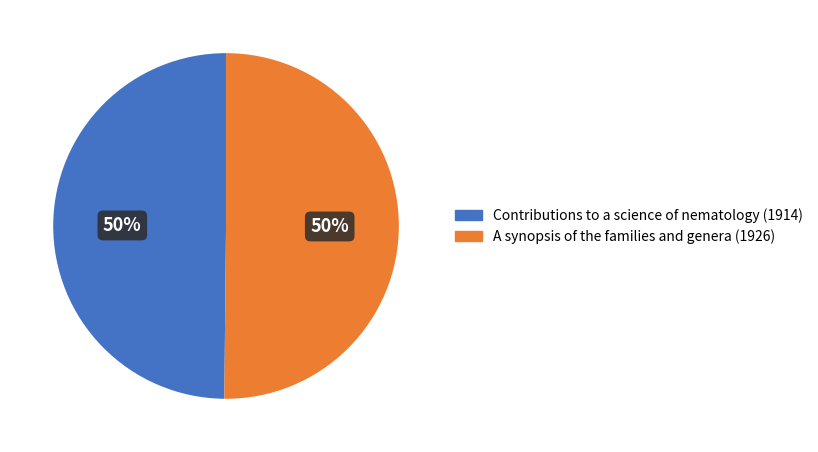

To the nearest percent, what is the combined percentage of A synopsis of the families and genera (1926) and Contributions to a science of nematology (1914)?

100%